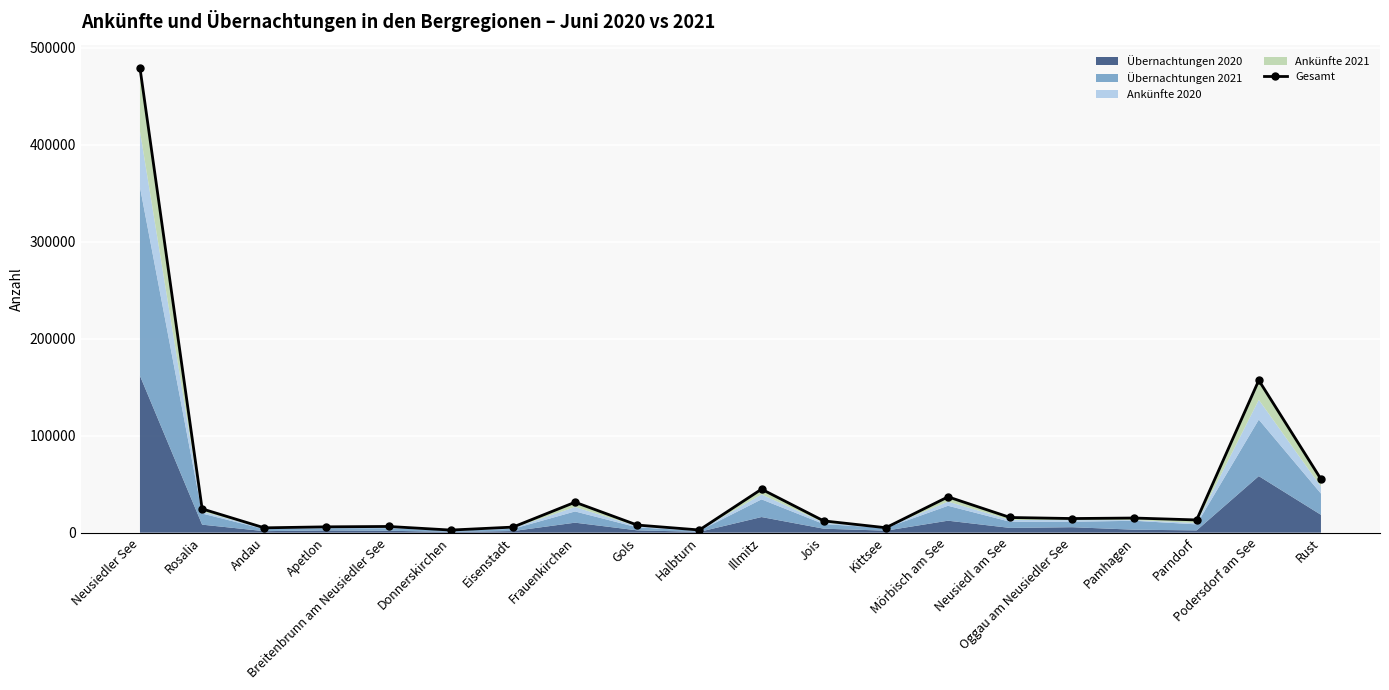

Which label corresponds to the largest value in the chart?

Neusiedler See